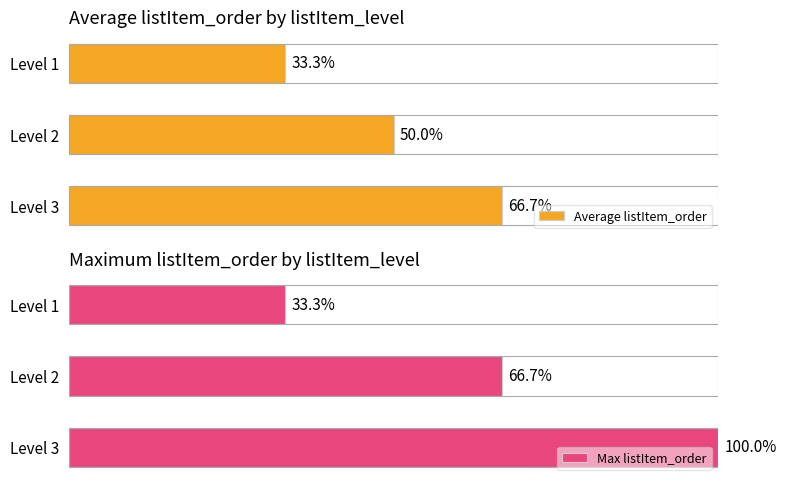

List the labels in order of Average listItem_order value, largest first.

Level 3, Level 2, Level 1